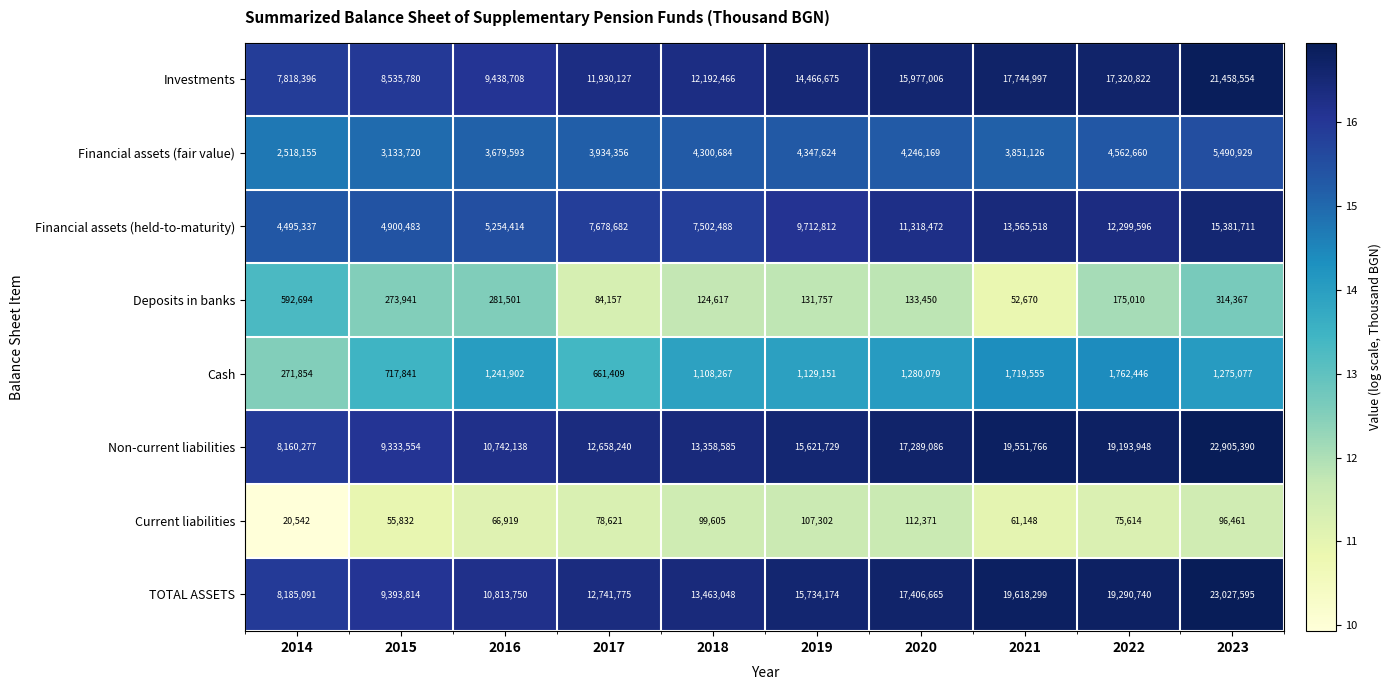

What is the difference between the highest and lowest values at 2017?

12663154